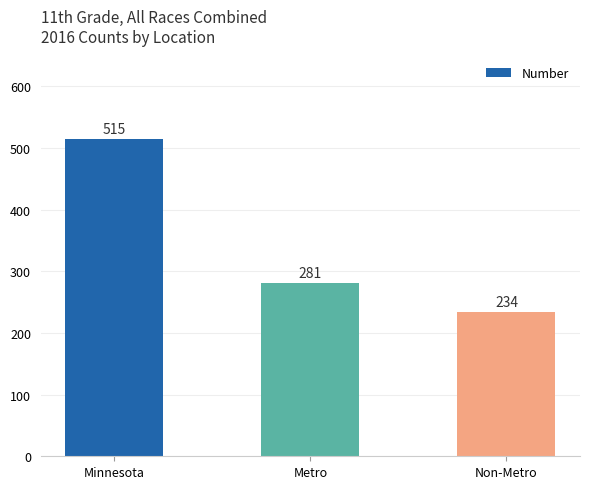

True or false: the data shows 332 at Non-Metro.

False